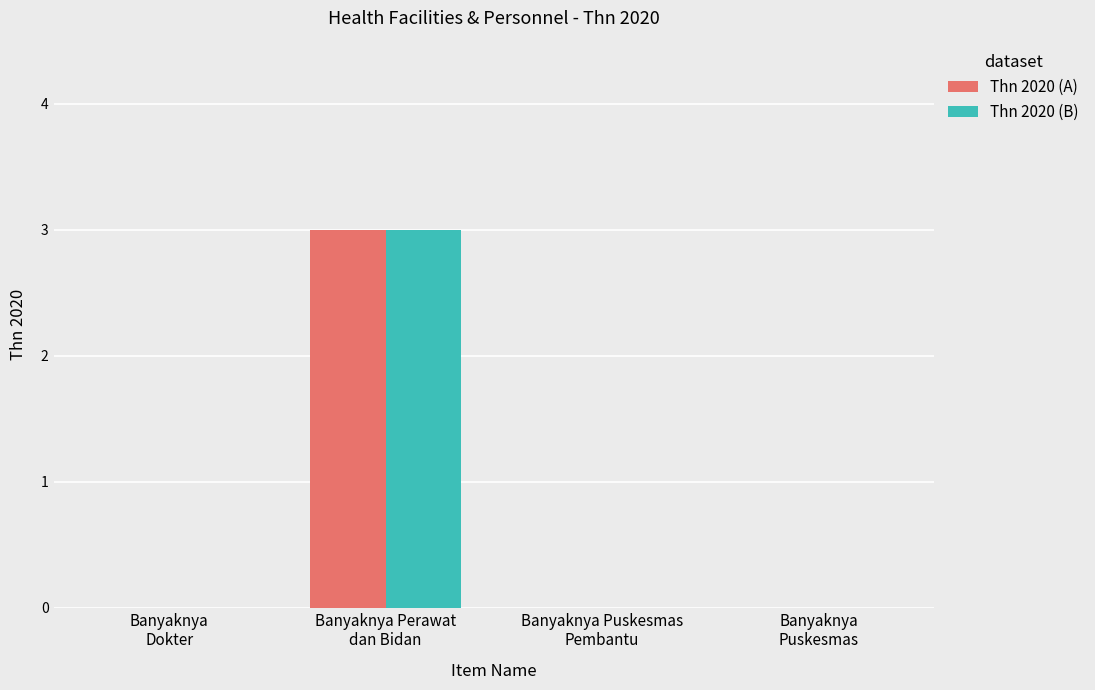

What is the sum of all Thn 2020 (B) values?

3